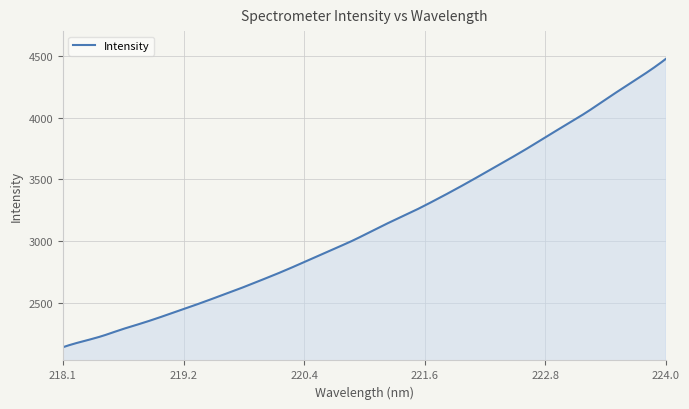

What is the smallest value displayed?

2140.6